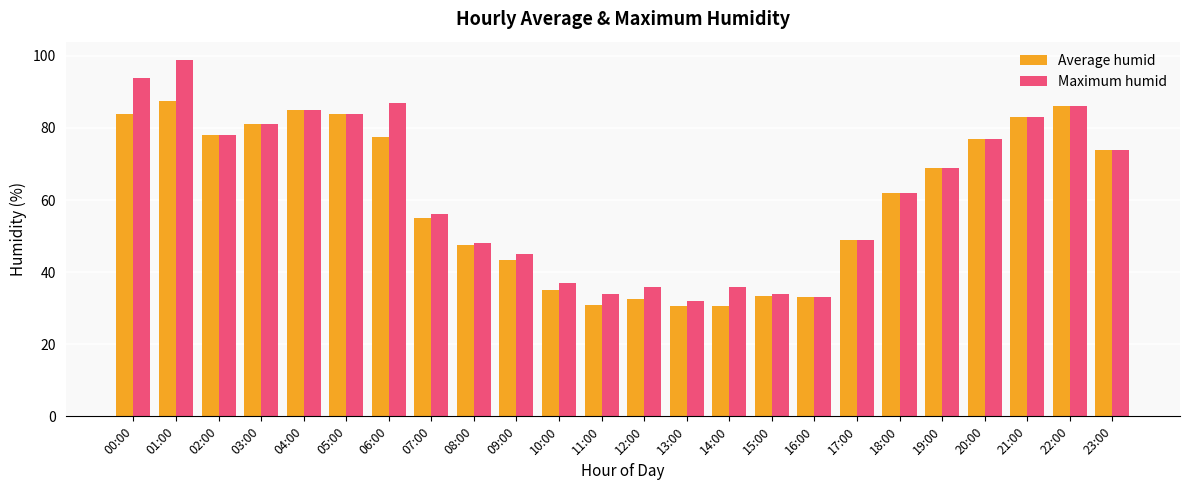

The value of Maximum humid at 00:00 is 94.0. True or false?

True